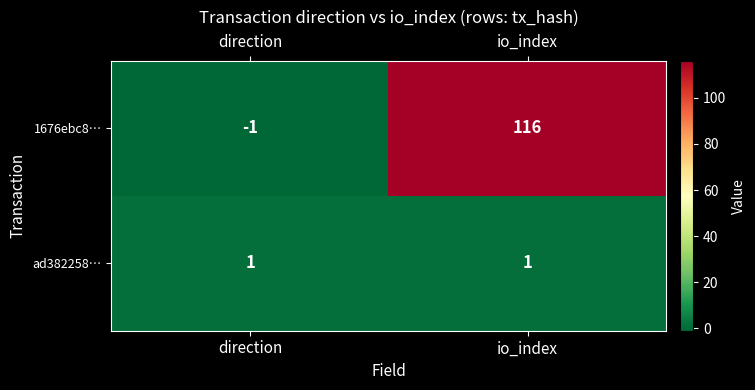

At which category is the sum across all series the highest?

io_index